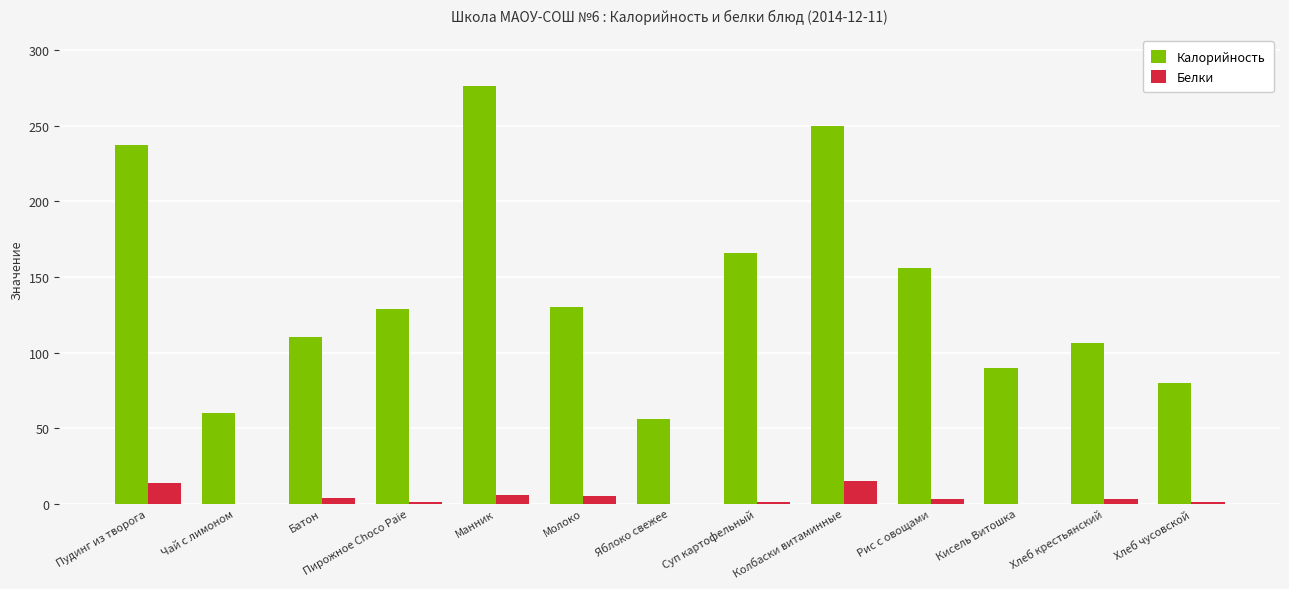

At which label does Белки first exceed 3?

Пудинг из творога